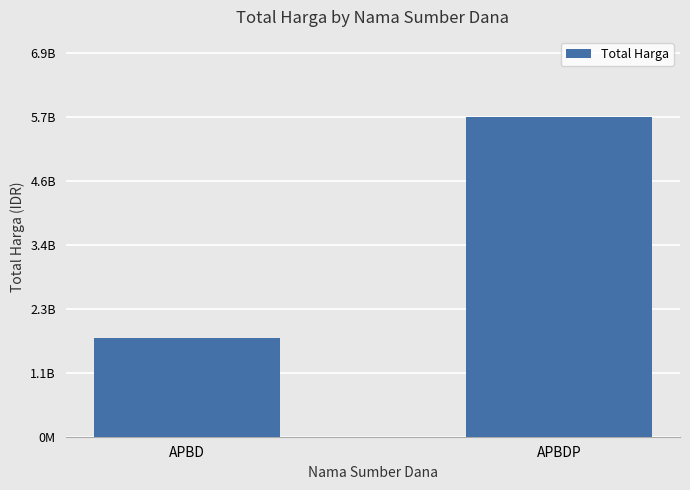

List the labels in order of value, smallest first.

APBD, APBDP